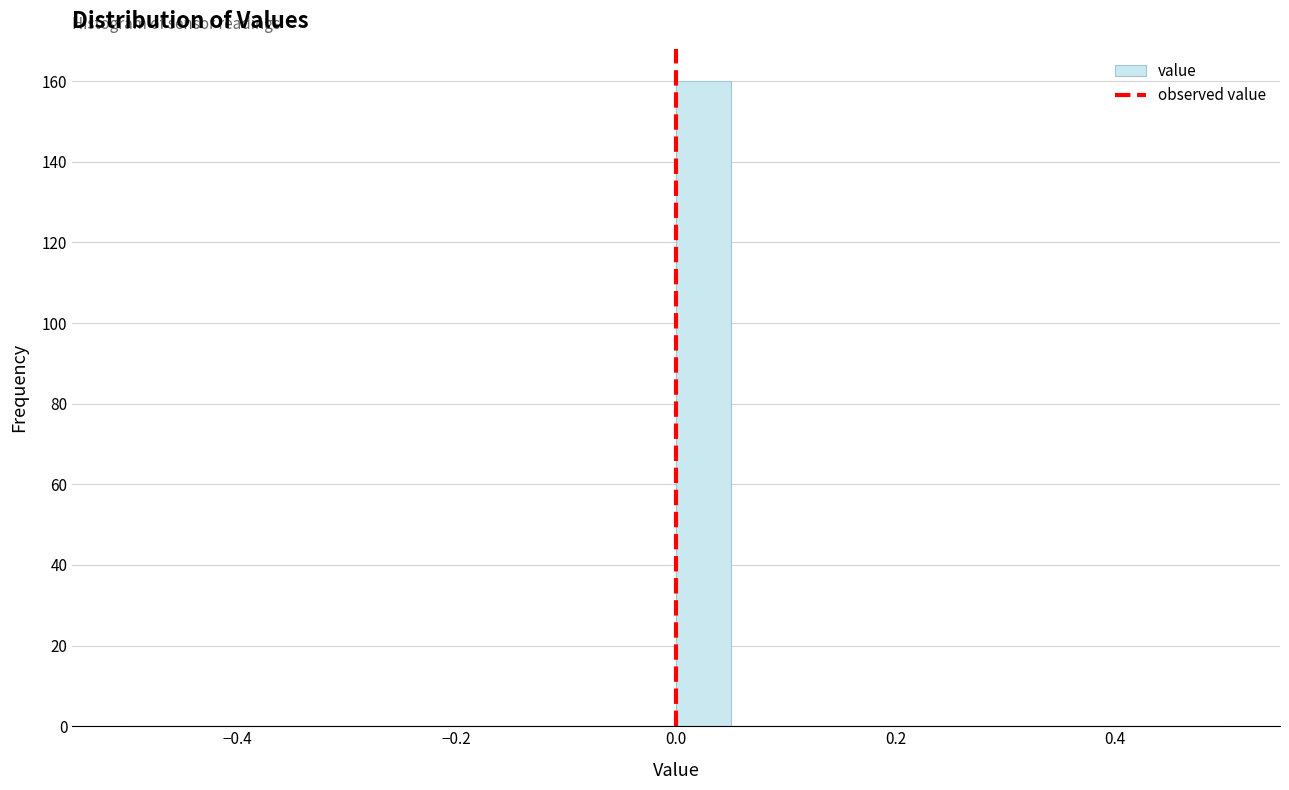

Read against the x-axis, roughly where is the centre of the tallest bar?

0.02